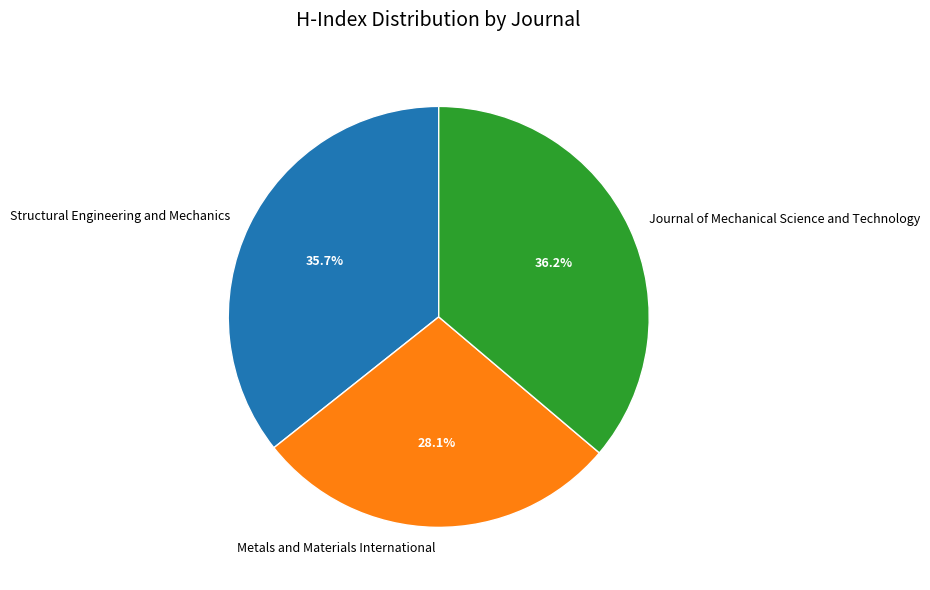

To the nearest percent, what is the difference between the Journal of Mechanical Science and Technology and Metals and Materials International slice percentages?

8%